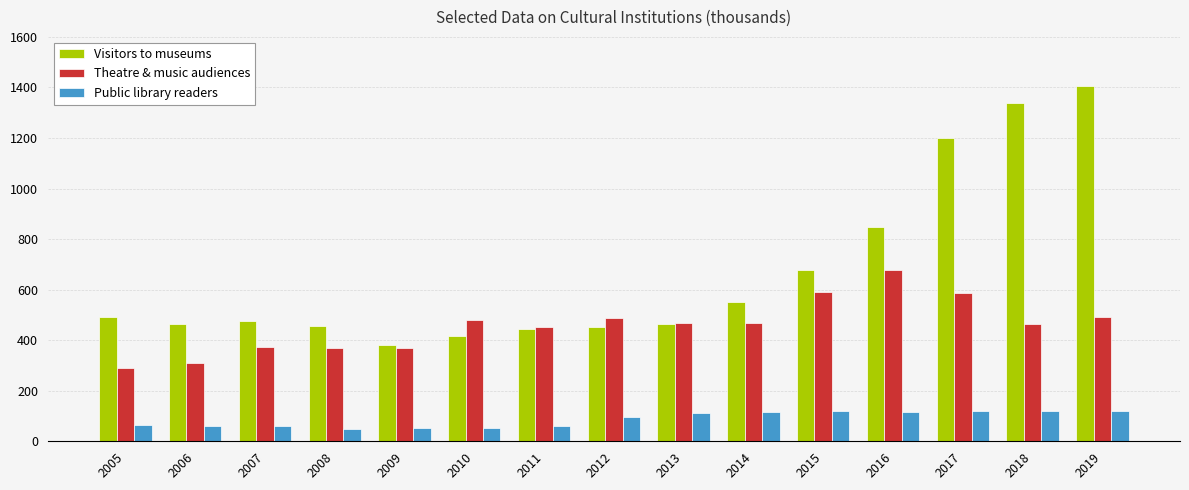

Are the bars horizontal?

No